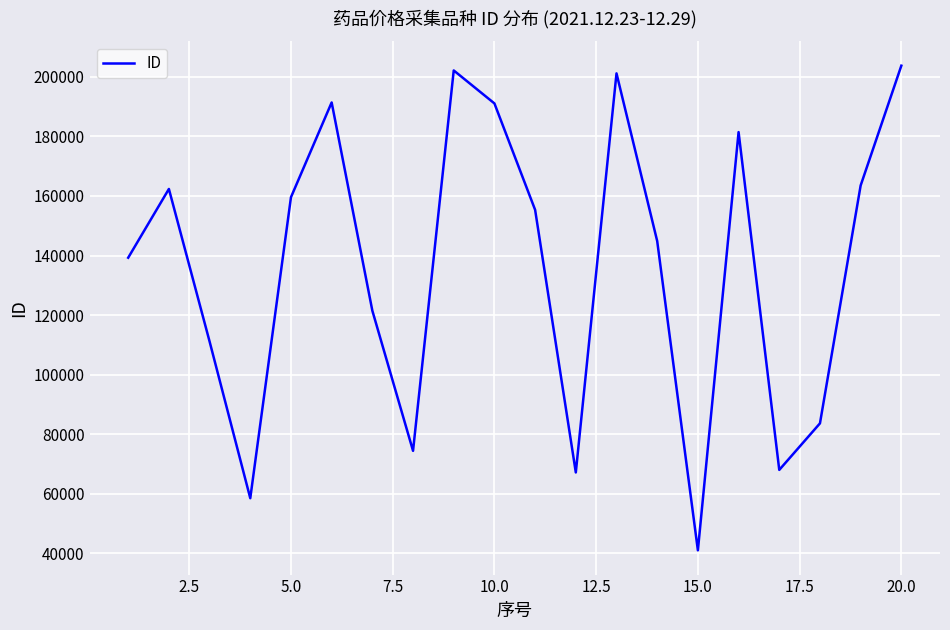

What is the difference between the maximum and minimum values?

162859